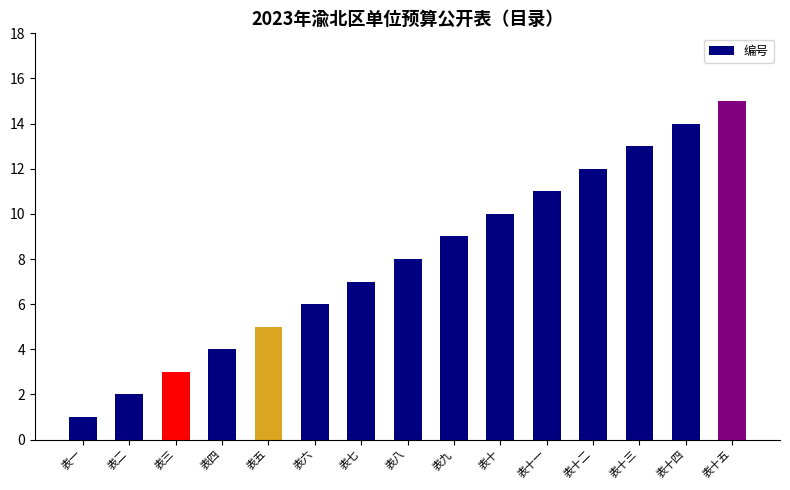

List the labels in order of value, largest first.

表十五, 表十四, 表十三, 表十二, 表十一, 表十, 表九, 表八, 表七, 表六, 表五, 表四, 表三, 表二, 表一